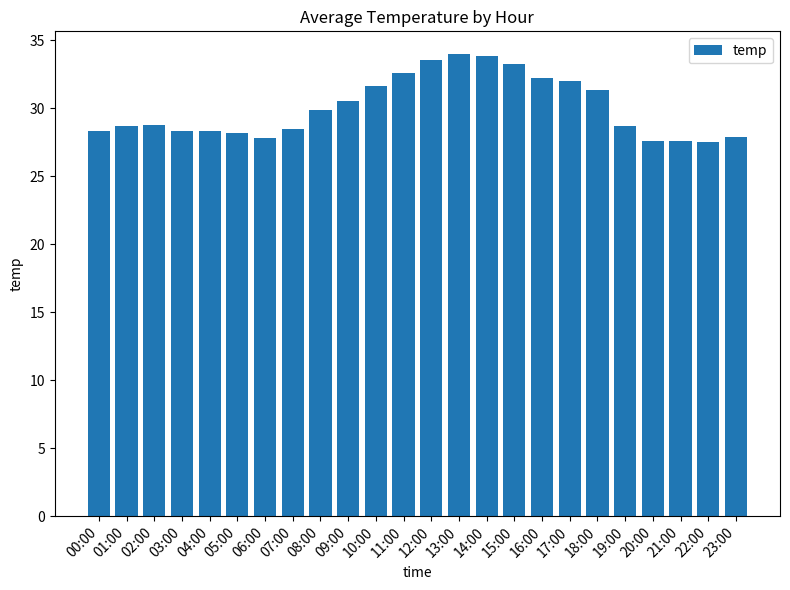

What is the maximum value shown in the chart?

34.0